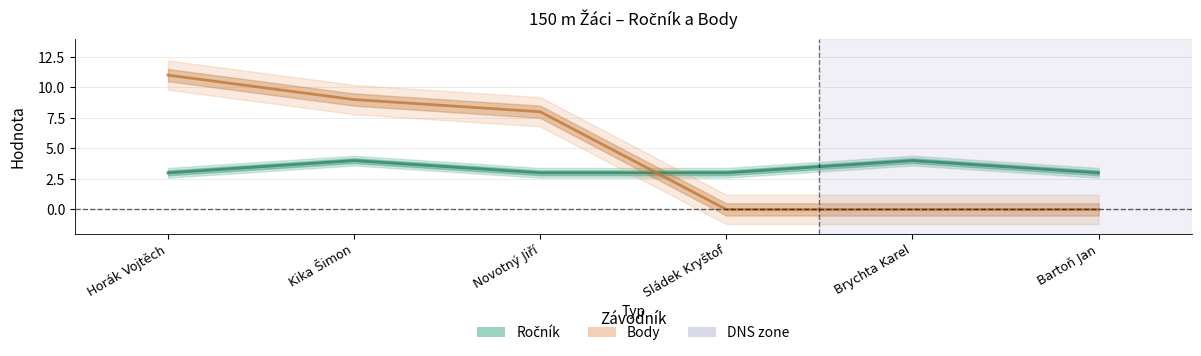

Reading left to right, what are all the values shown in this chart?

Ročník: Horák Vojtěch=3	Kika Šimon=4	Novotný Jiří=3	Sládek Kryštof=3	Brychta Karel=4	Bartoň Jan=3
Body: Horák Vojtěch=11	Kika Šimon=9	Novotný Jiří=8	Sládek Kryštof=0	Brychta Karel=0	Bartoň Jan=0